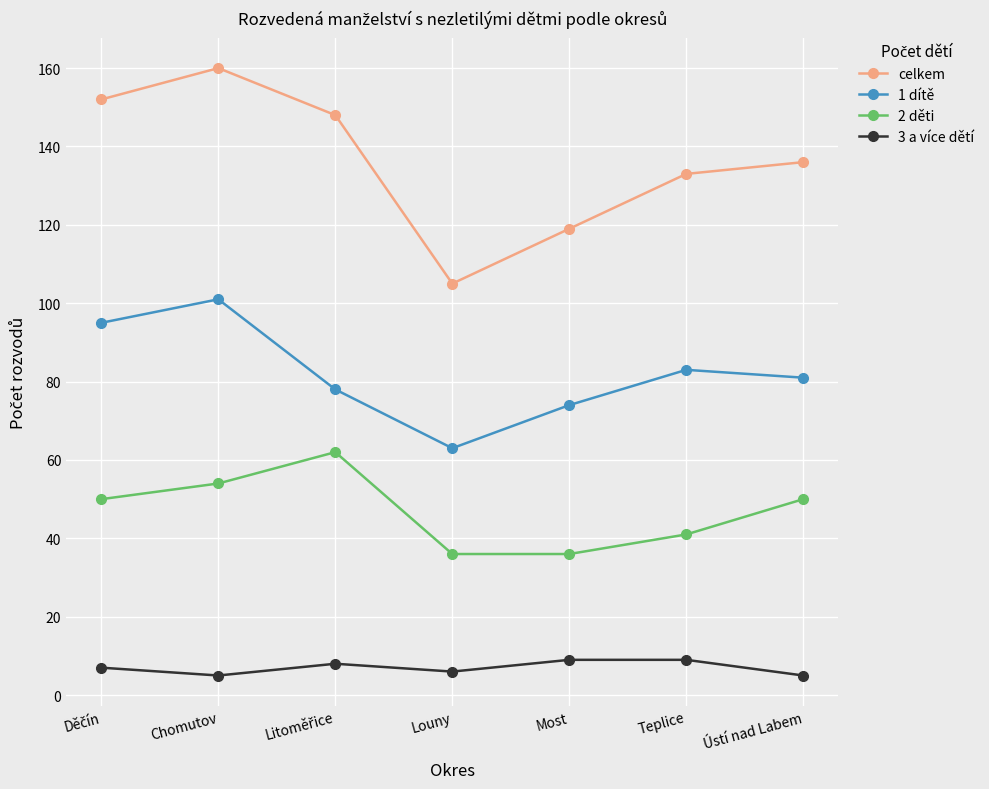

In 3 a více dětí, how many points are lower than both neighbors (excluding endpoints)?

2